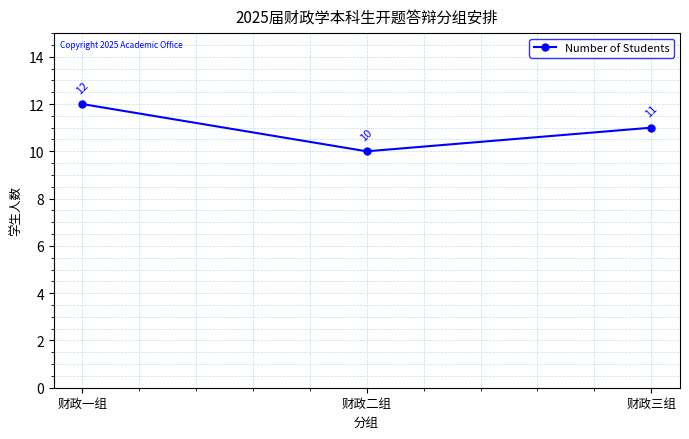

Reading left to right, what are all the values shown in this chart?

12	10	11